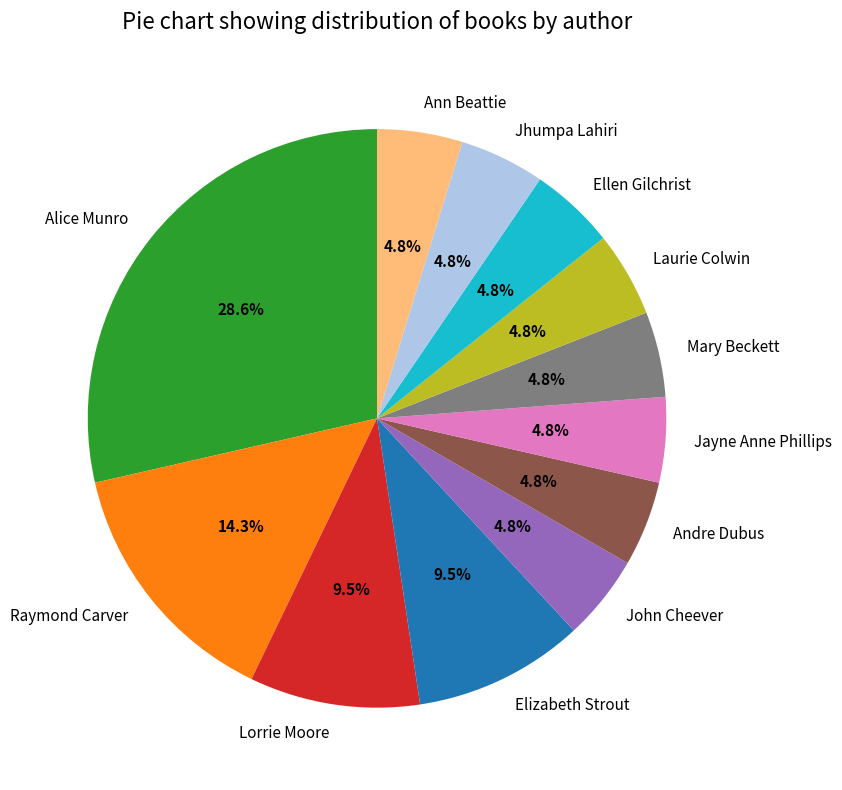

Is there any slice that represents more than half of the pie?

No